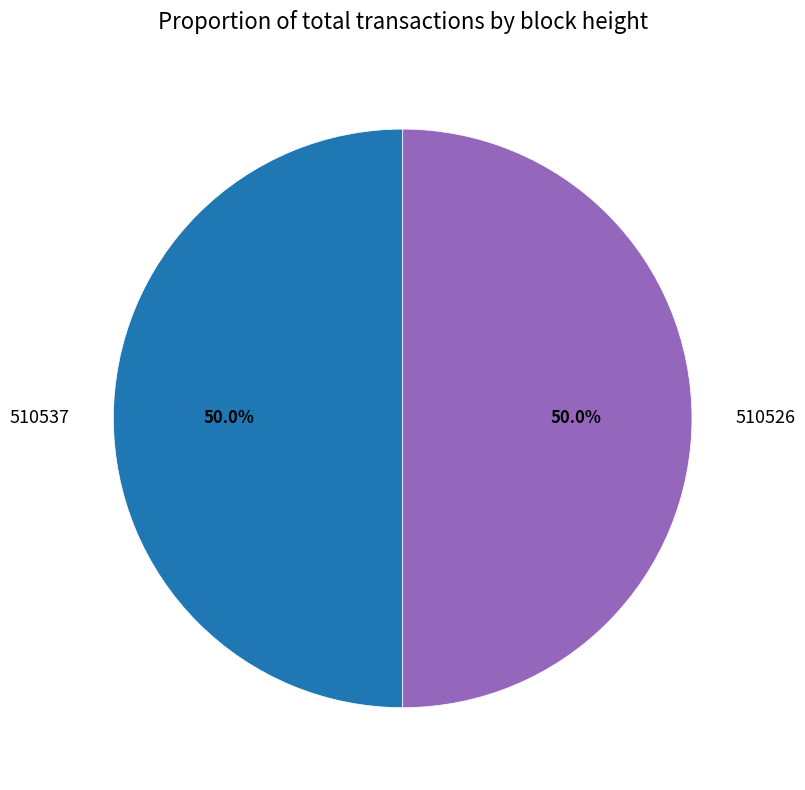

What portion of the pie excludes 510526?

50.0%